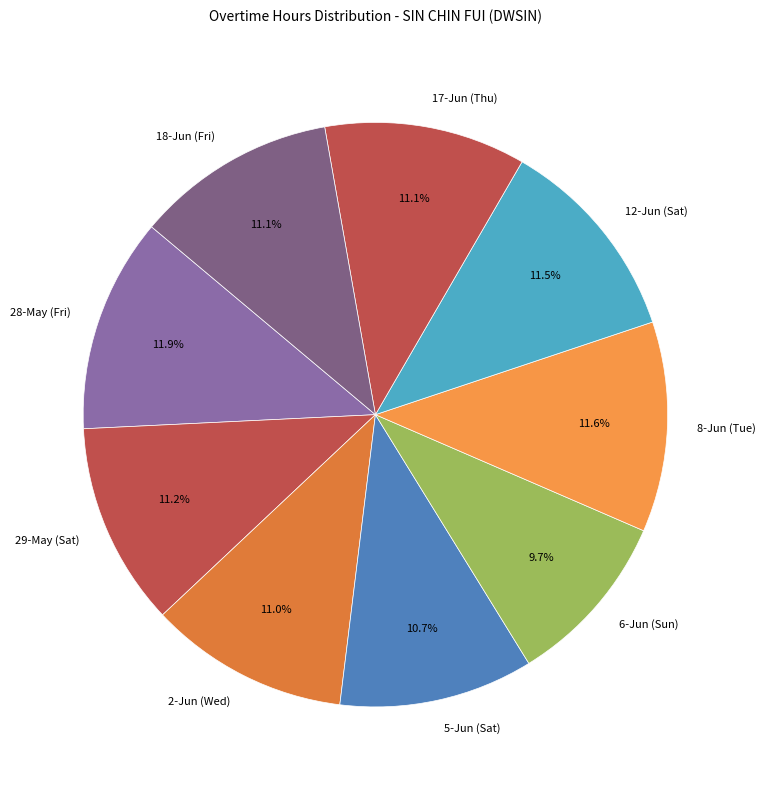

Combined, do 28-May (Fri) and 29-May (Sat) account for over 50%?

No